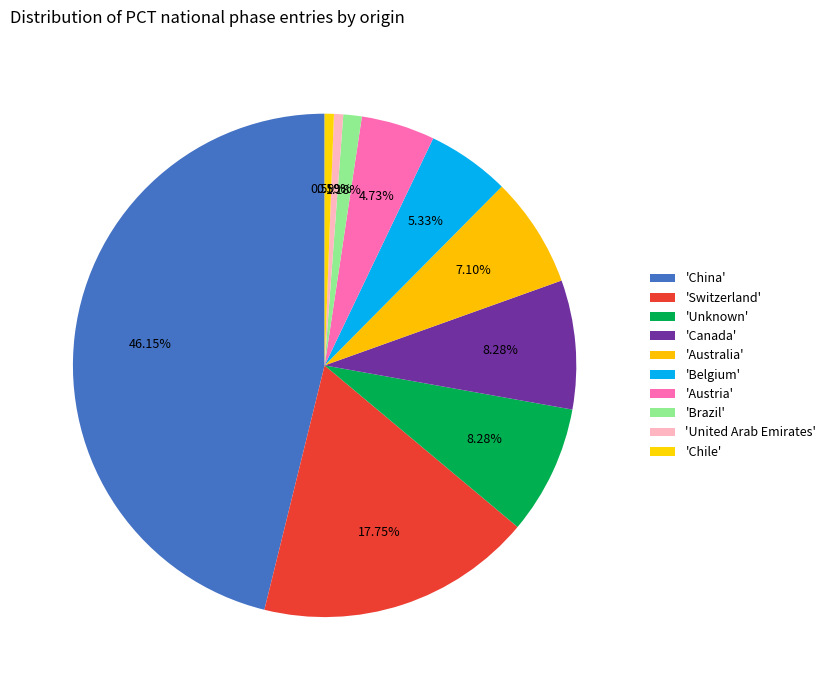

Count the number of slices in the pie.

10